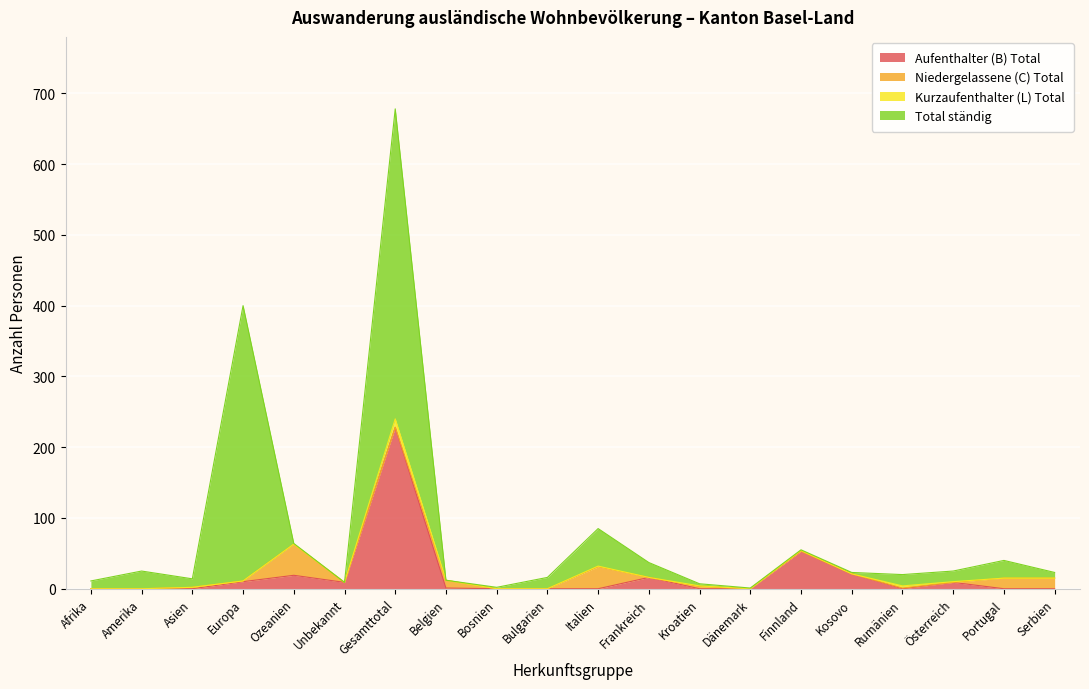

What is the approximate value of Kurzaufenthalter (L) Total at Gesamttotal, to the nearest 5?

10